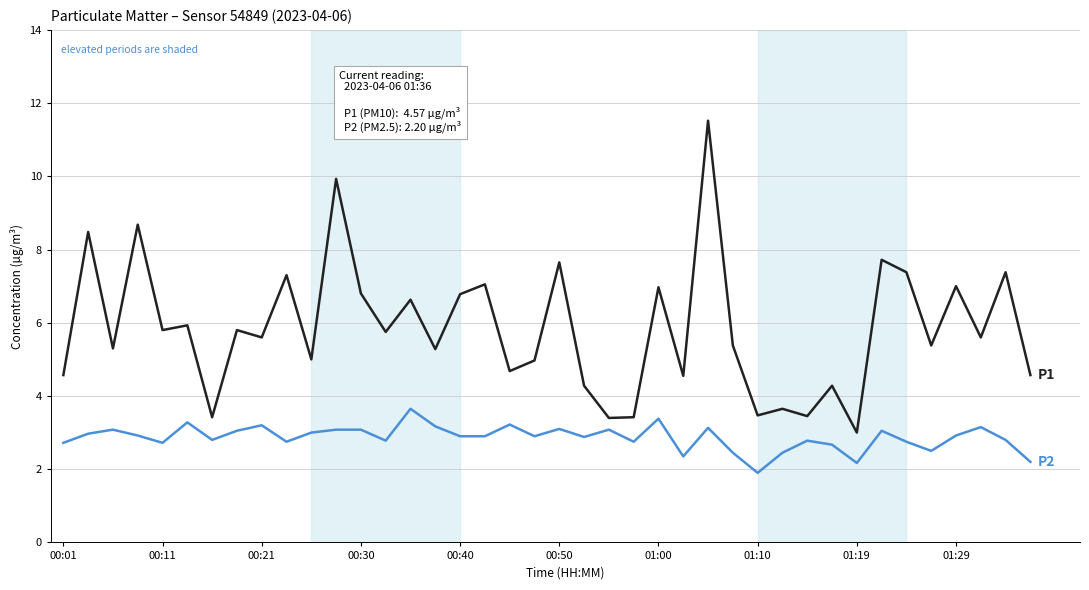

What is the maximum value shown in the chart?

11.5